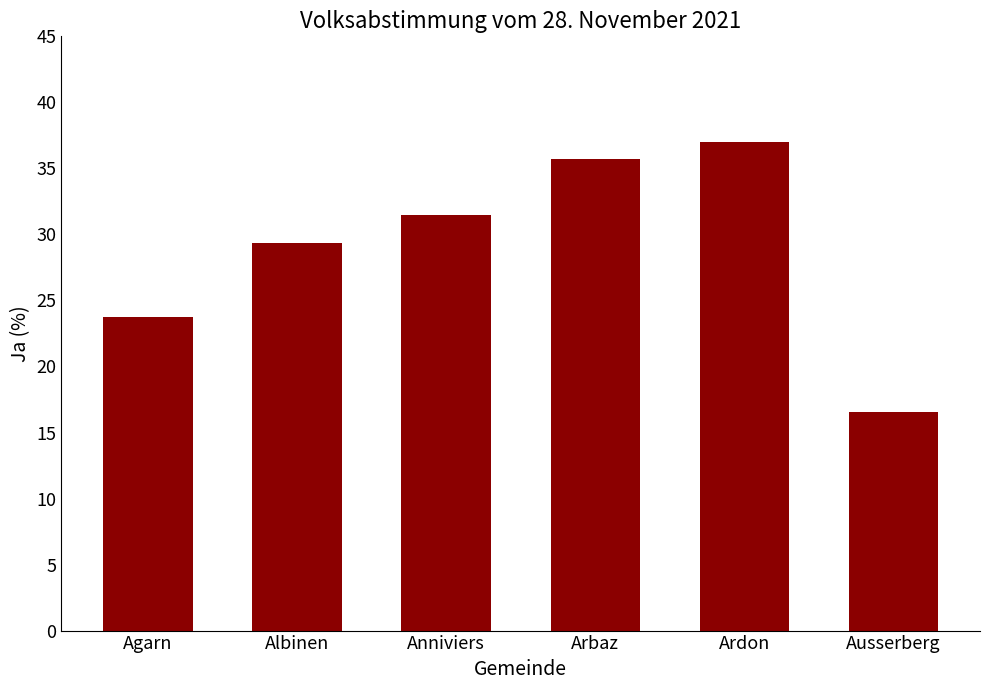

What is the sum of all values?

173.8